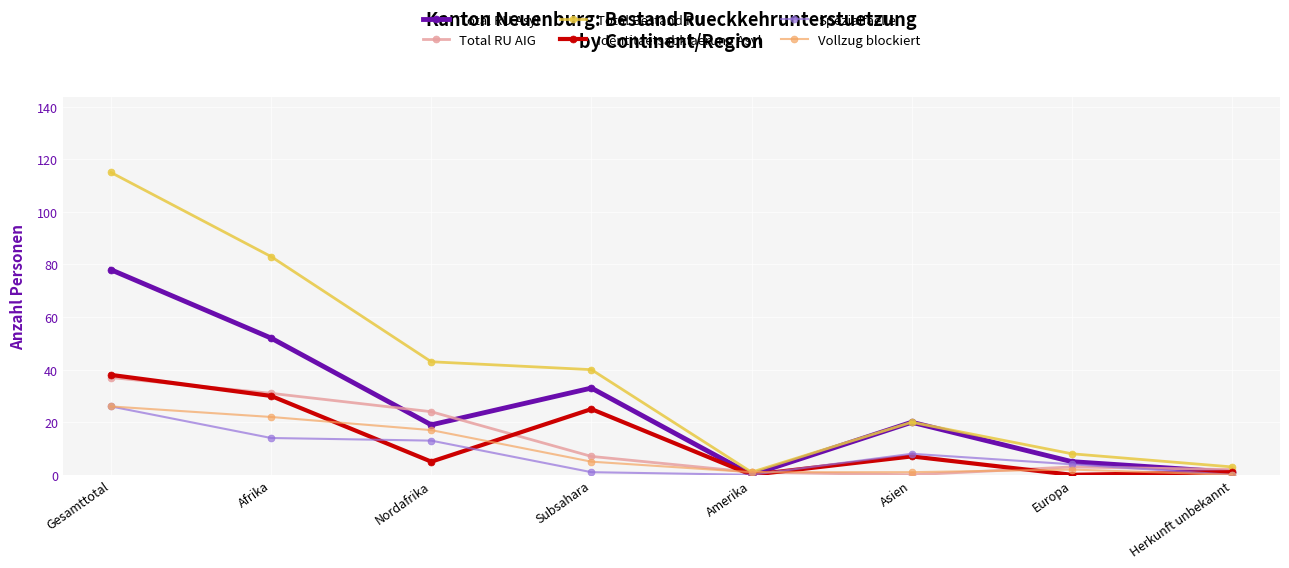

Is the value of Total RU AIG at Herkunft unbekannt greater than the value of Identitaetsabklaerung Asyl at Amerika?

Yes